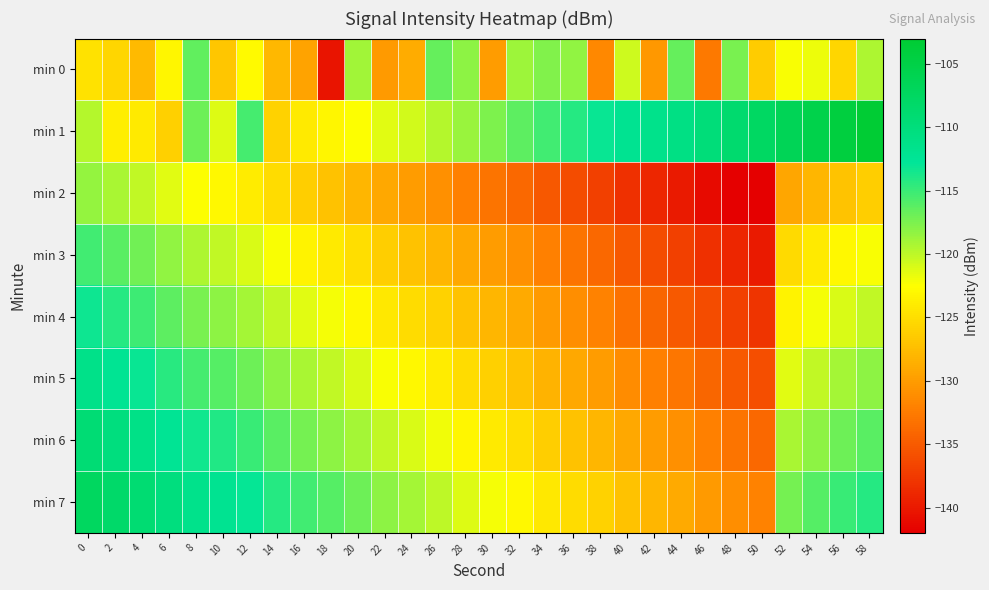

Which series has the largest total across all categories?

min 1